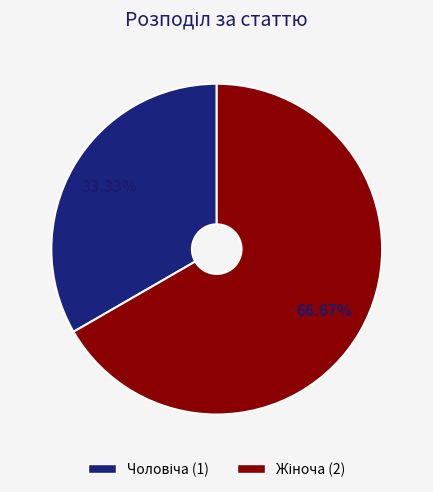

True or false: Жіноча accounts for 59% of the total.

False